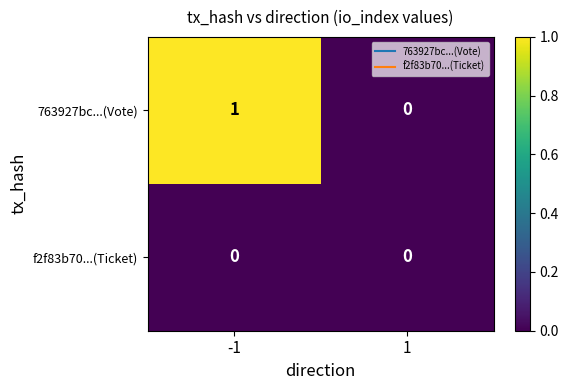

Reading left to right, extract all data points from this chart.

763927bc...(Vote): 1	0
f2f83b70...(Ticket): 0	0